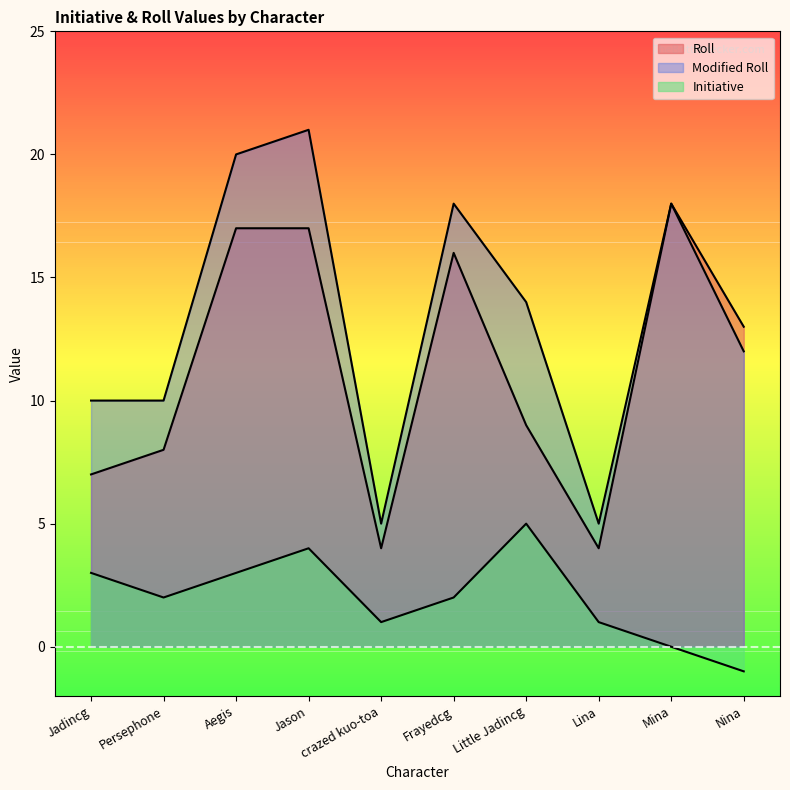

What is the difference between the Modified Roll values at Frayedcg and Nina?

6